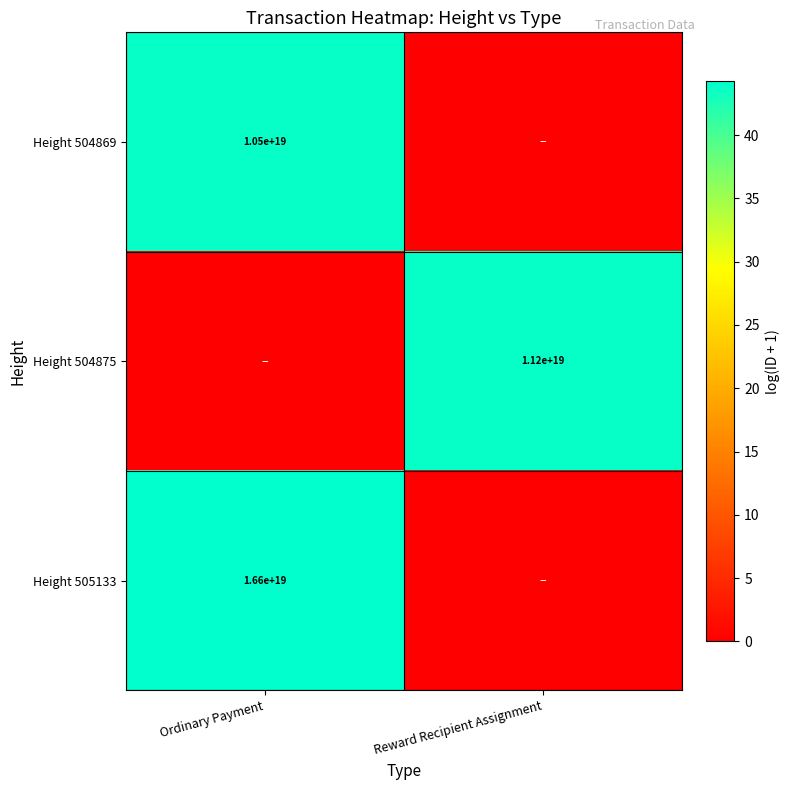

The value of Height 505133 at Ordinary Payment is 10673790965796306944. True or false?

False